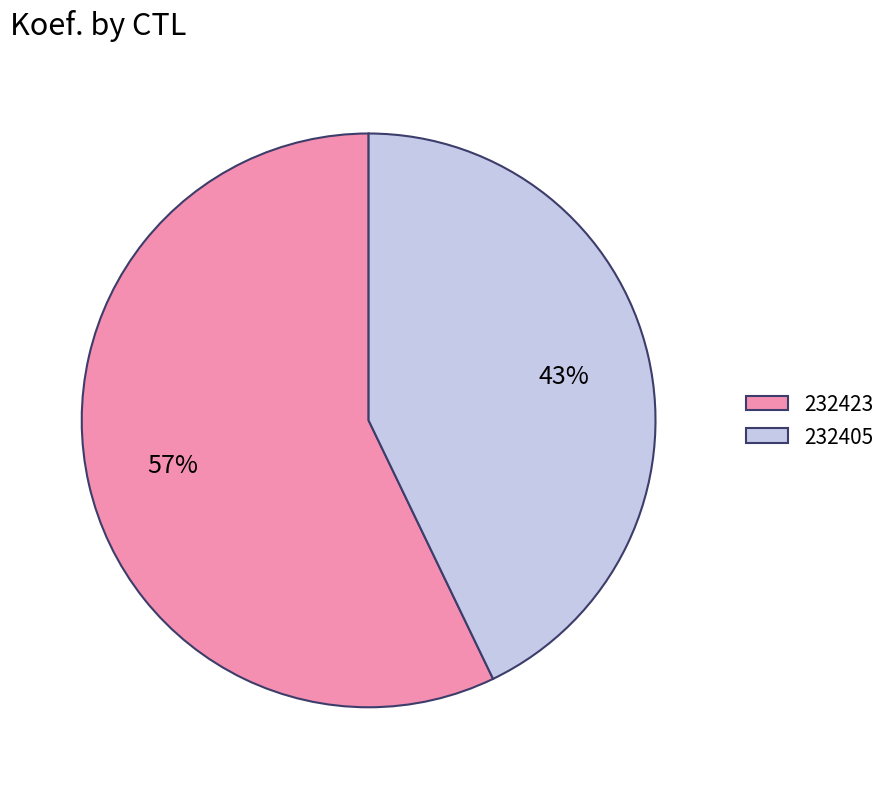

Is there a majority slice in this chart?

Yes